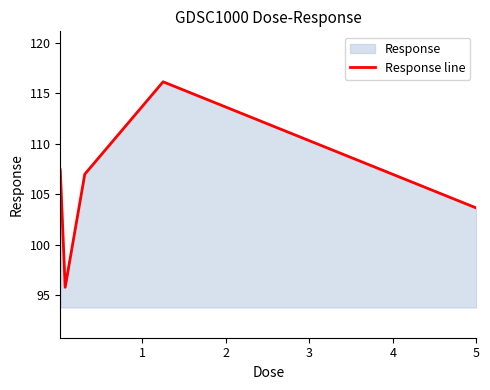

How many data points are less than 106?

2